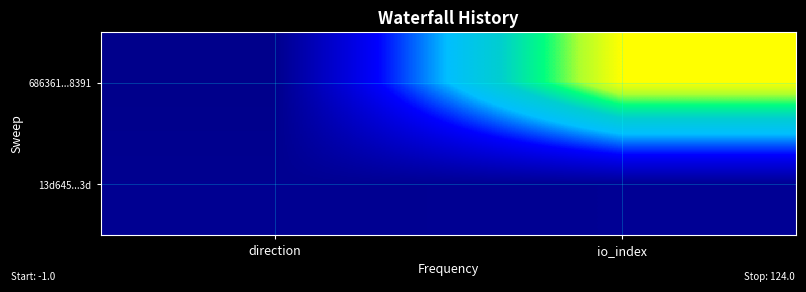

Which series has the largest total across all categories?

686361...8391